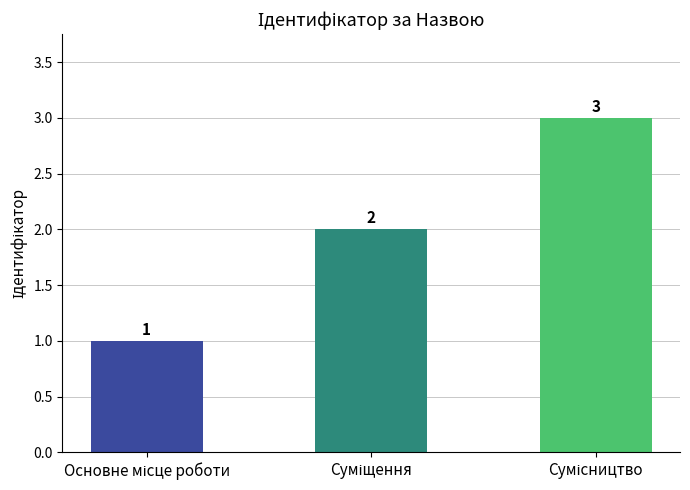

What is the minimum value shown in the chart?

1